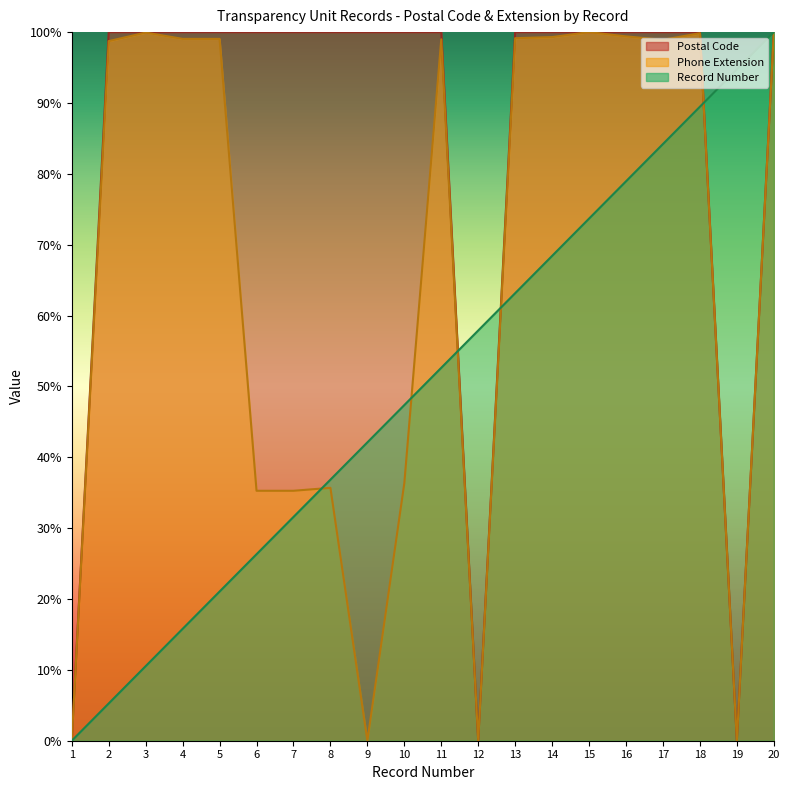

Count the number of categories in the chart.

20